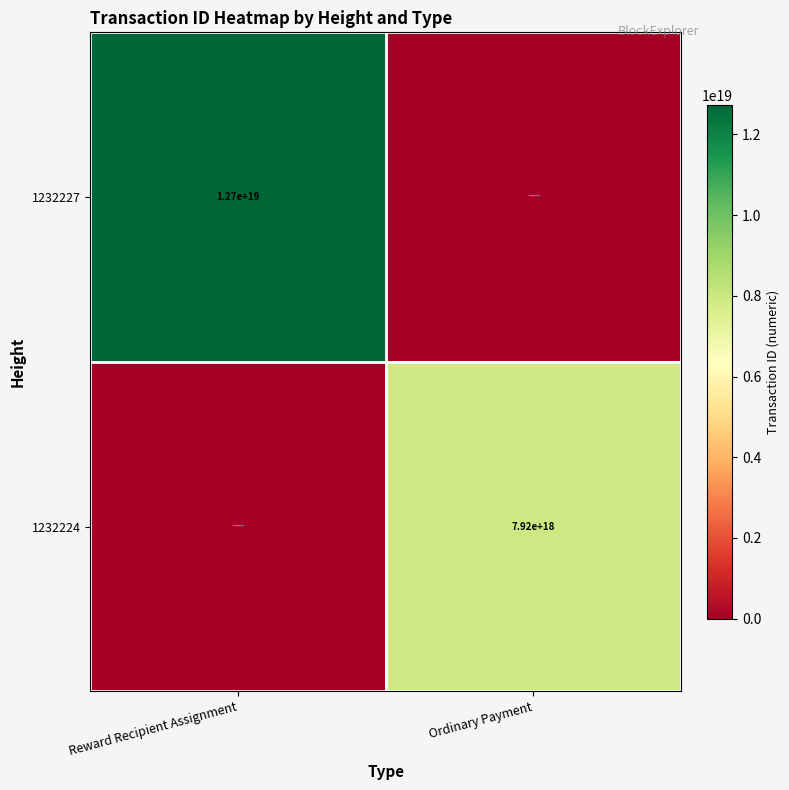

The 1232227 series shows 19040977213547331584 at Reward Recipient Assignment. True or false?

False